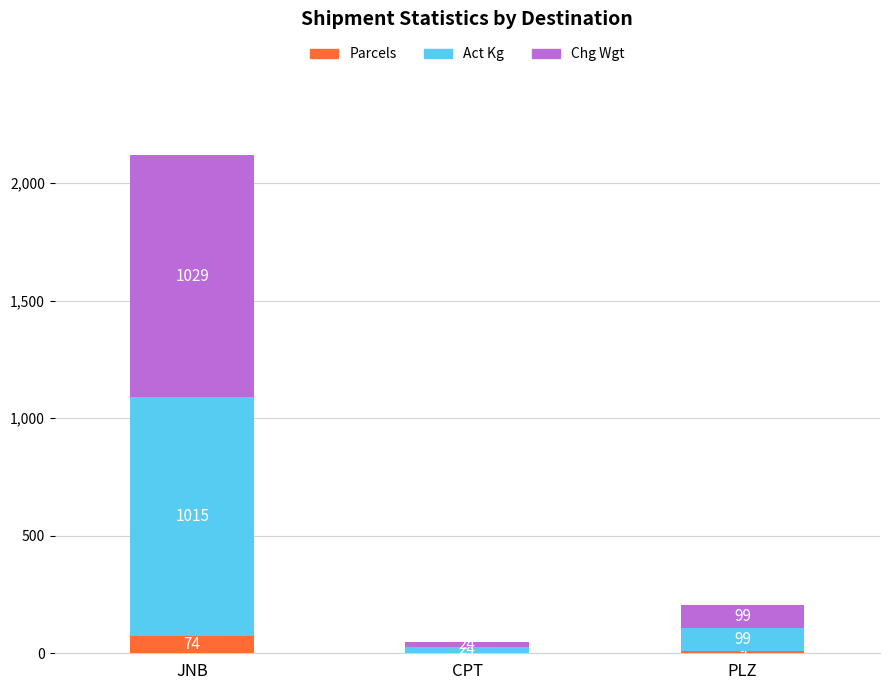

Is it true that Parcels equals 2 at CPT?

True